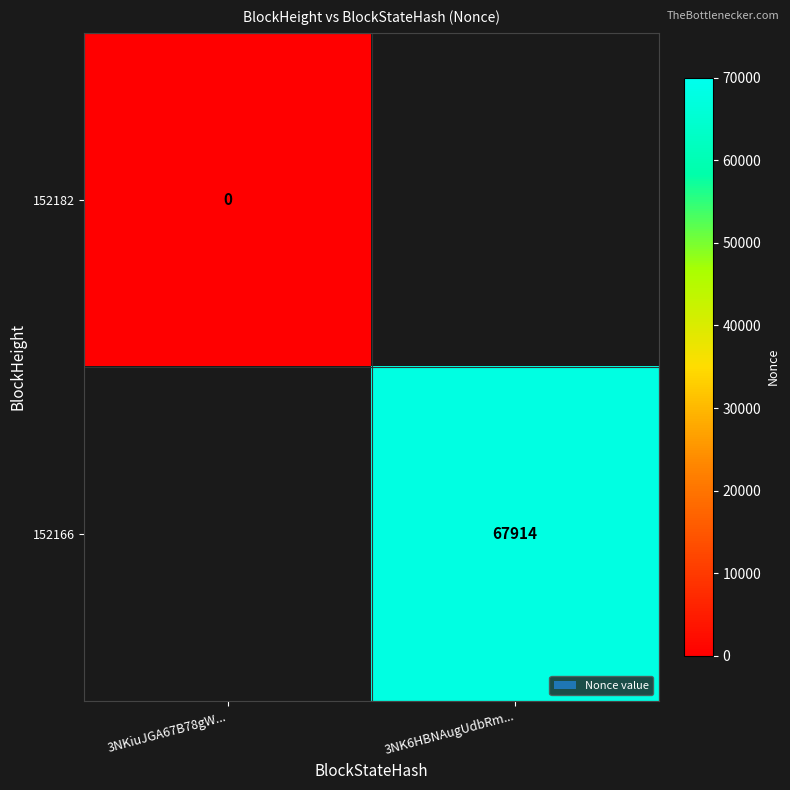

The 152166 series shows 34648 at 3NK6HBNAugUdbRm.... True or false?

False